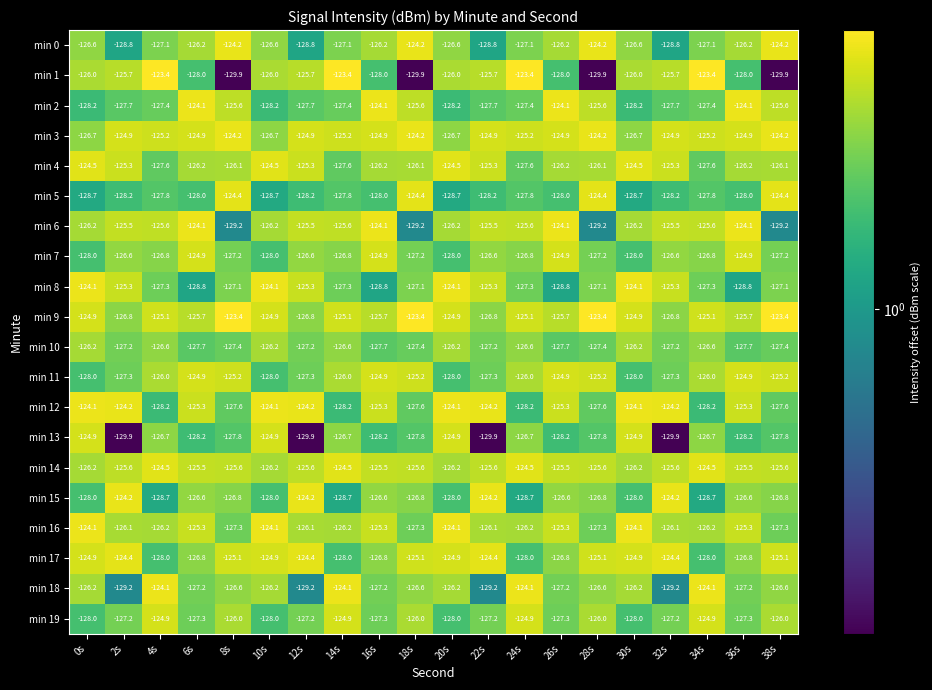

How many data points does each series have?

20